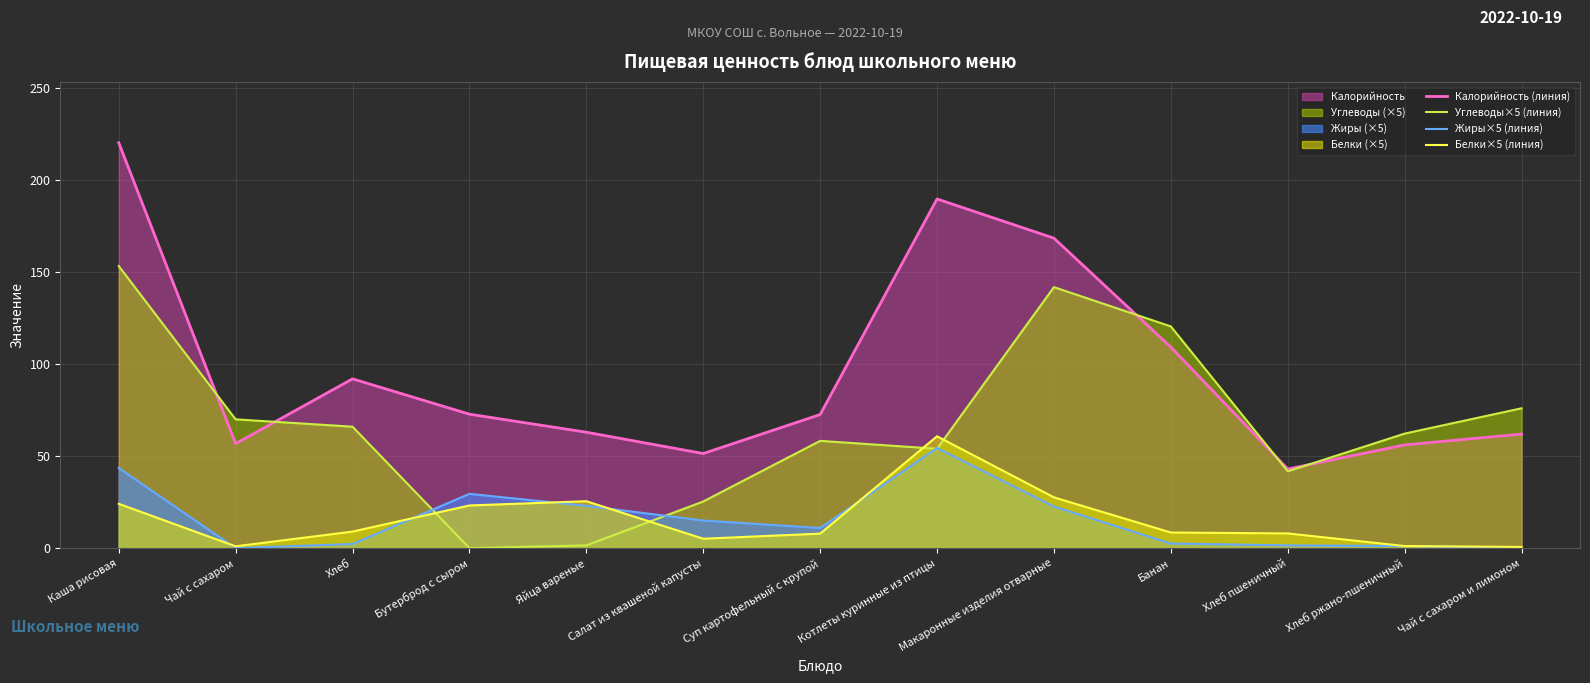

Where is the first local minimum for Калорийность (линия)?

Чай с сахаром